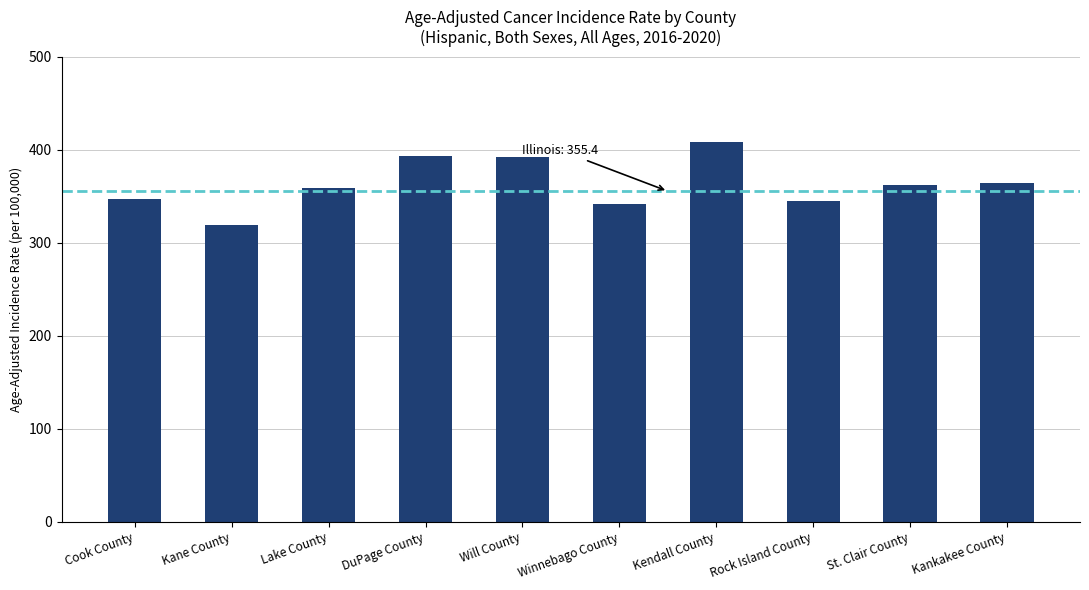

What is the approximate value at Kane County?

318.7